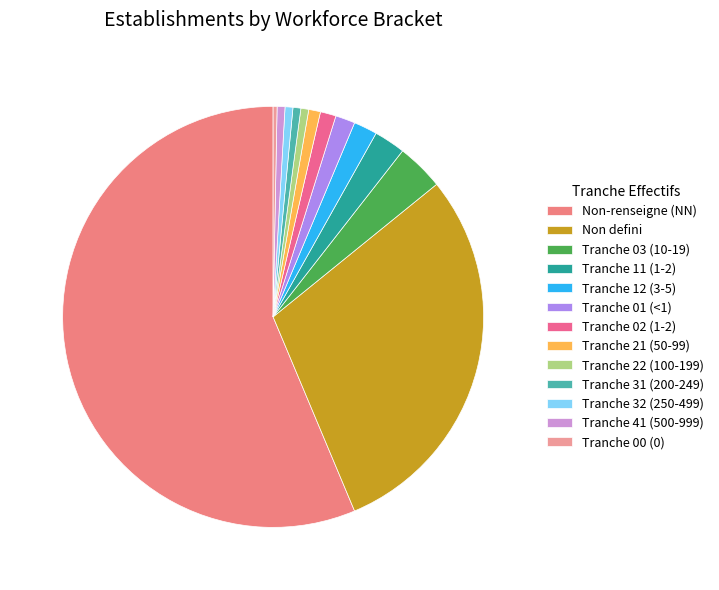

How many slices are in this pie chart?

13